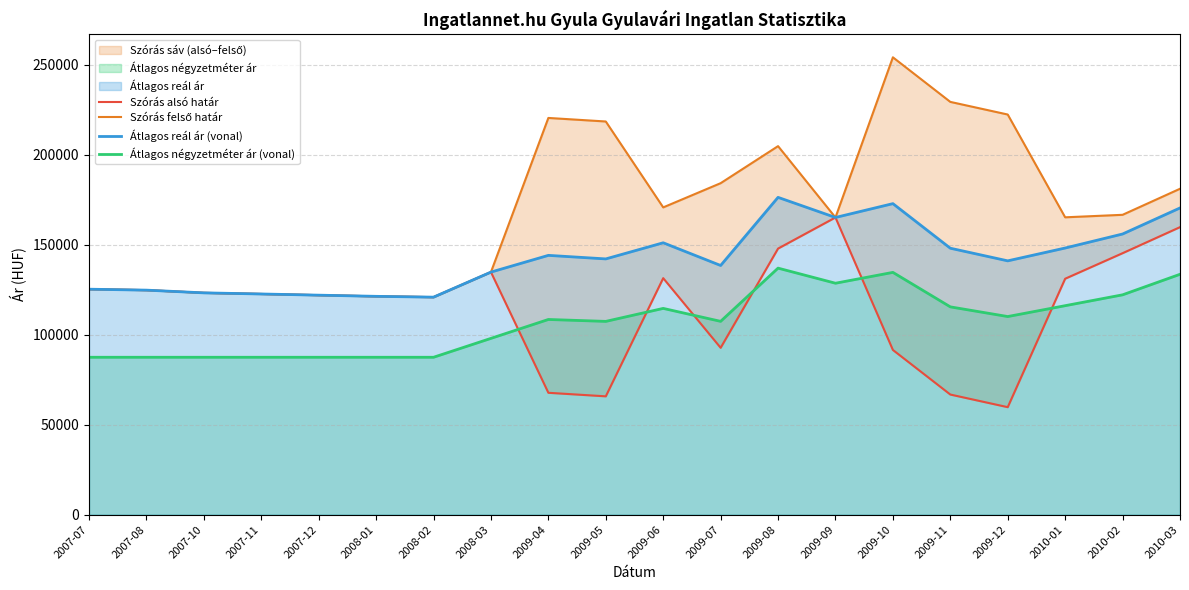

True or false: Átlagos négyzetméter ár (vonal) and Átlagos reál ár (vonal) cross at least once.

False